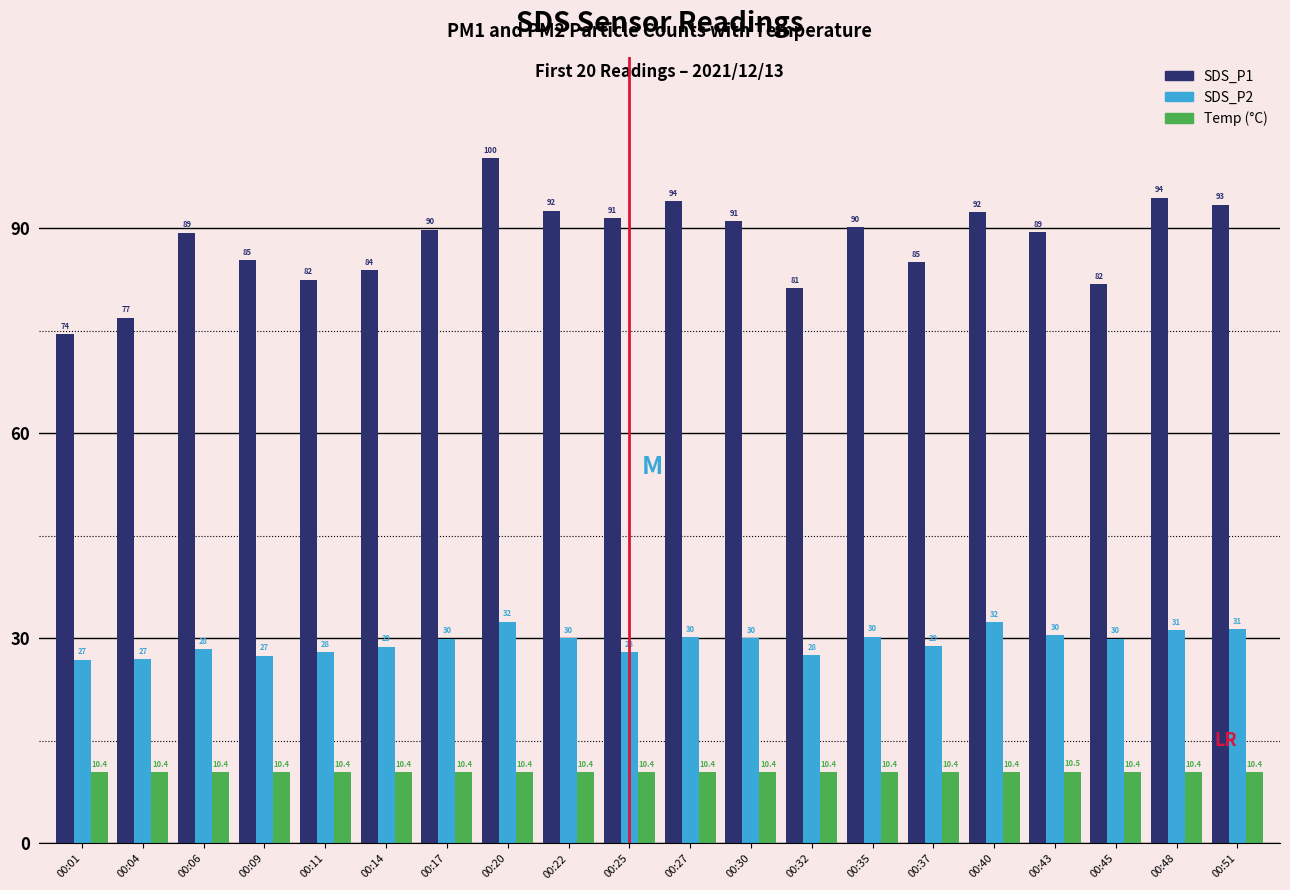

Reading left to right, extract all data points from this chart.

SDS_P1: 74.4	76.9	89.3	85.3	82.4	83.8	89.8	100.2	92.5	91.5	93.9	91.0	81.2	90.1	85.0	92.3	89.4	81.8	94.4	93.4
SDS_P2: 26.9	27.0	28.4	27.4	28.0	28.8	30.0	32.4	30.0	28.0	30.2	30.0	27.5	30.2	28.9	32.3	30.4	30.0	31.2	31.3
Temp (°C): 10.4	10.4	10.4	10.4	10.4	10.4	10.4	10.4	10.4	10.4	10.4	10.4	10.4	10.4	10.4	10.4	10.5	10.4	10.4	10.4